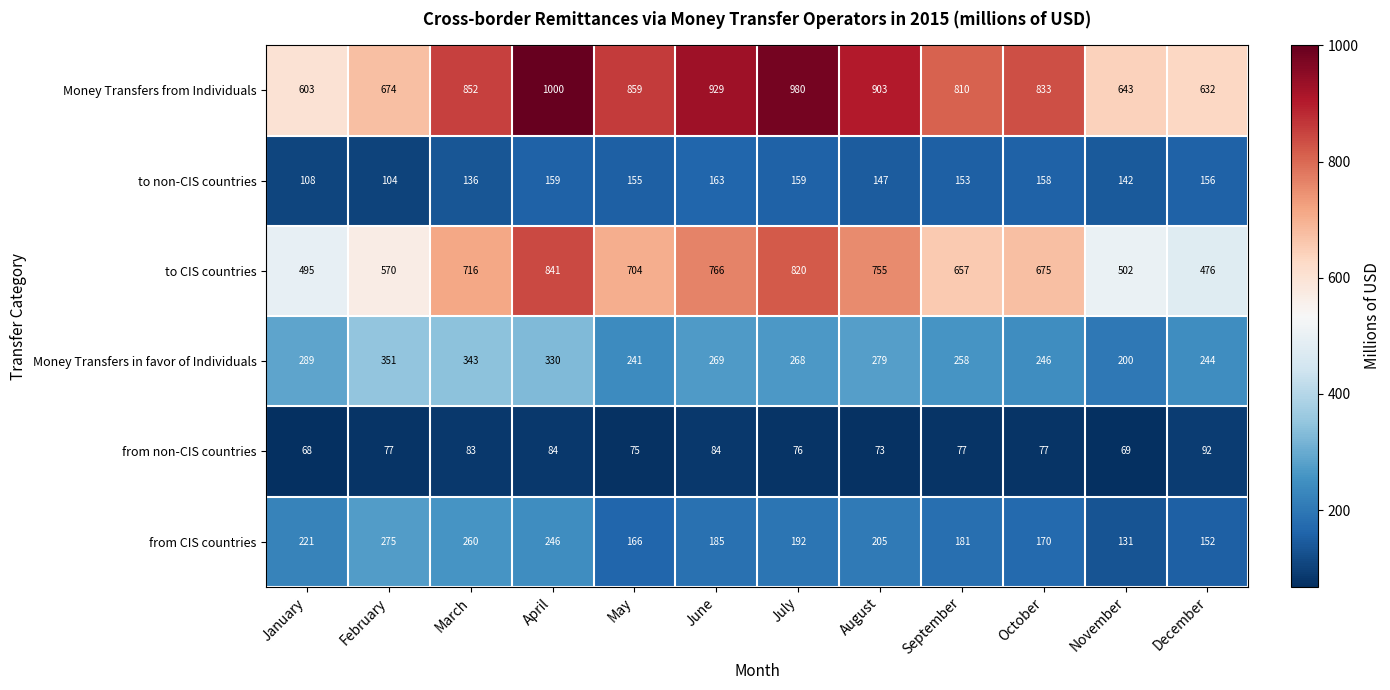

What is the total value across all series at December?

1752